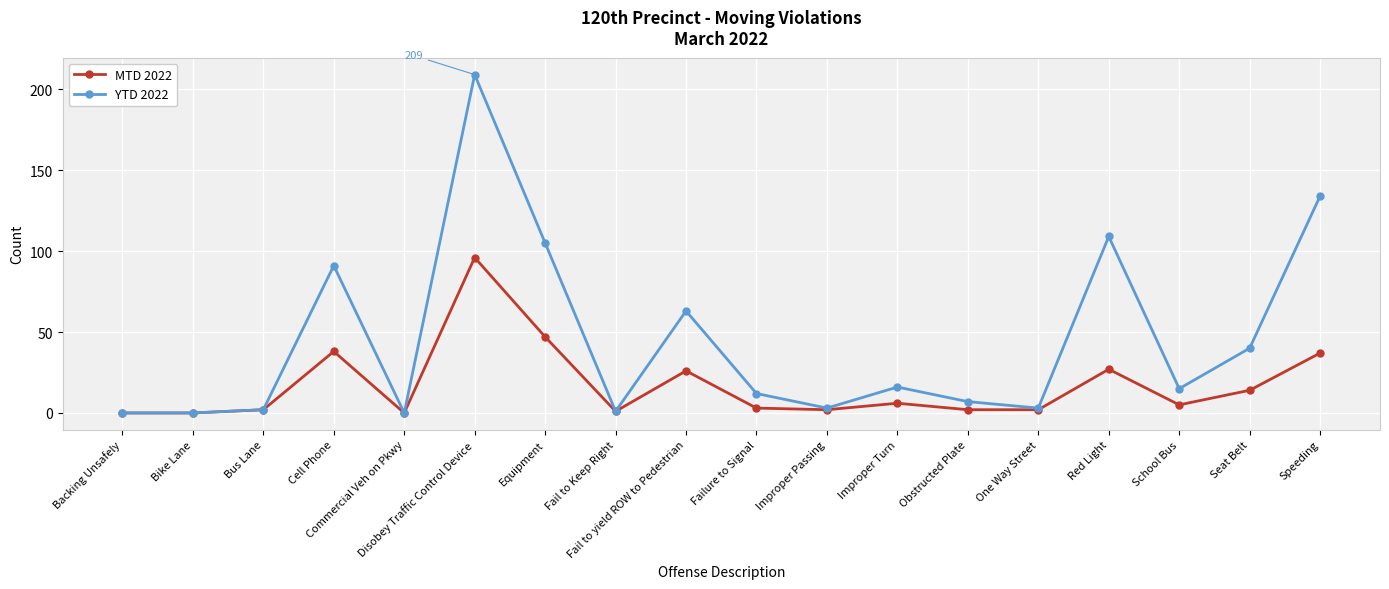

Which series has the largest total across all categories?

YTD 2022